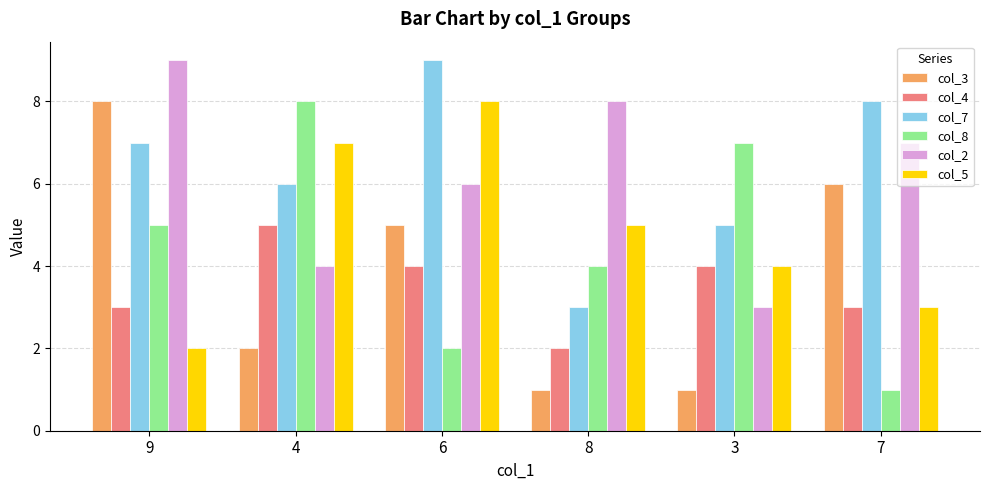

Count the col_3 values in the range 1 to 6.

5